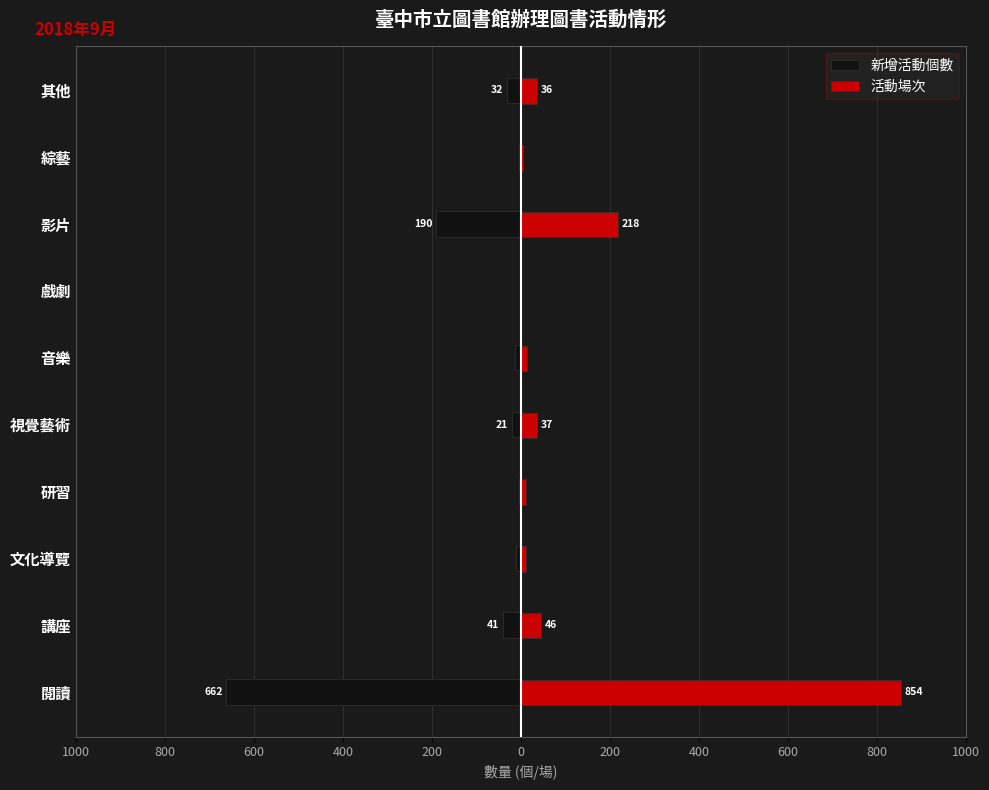

Reading left to right, transcribe all the data shown in this chart.

新增活動個數: -662	-41	-10	-5	-21	-14	-1	-190	-4	-32
活動場次: 854	46	11	12	37	14	1	218	5	36